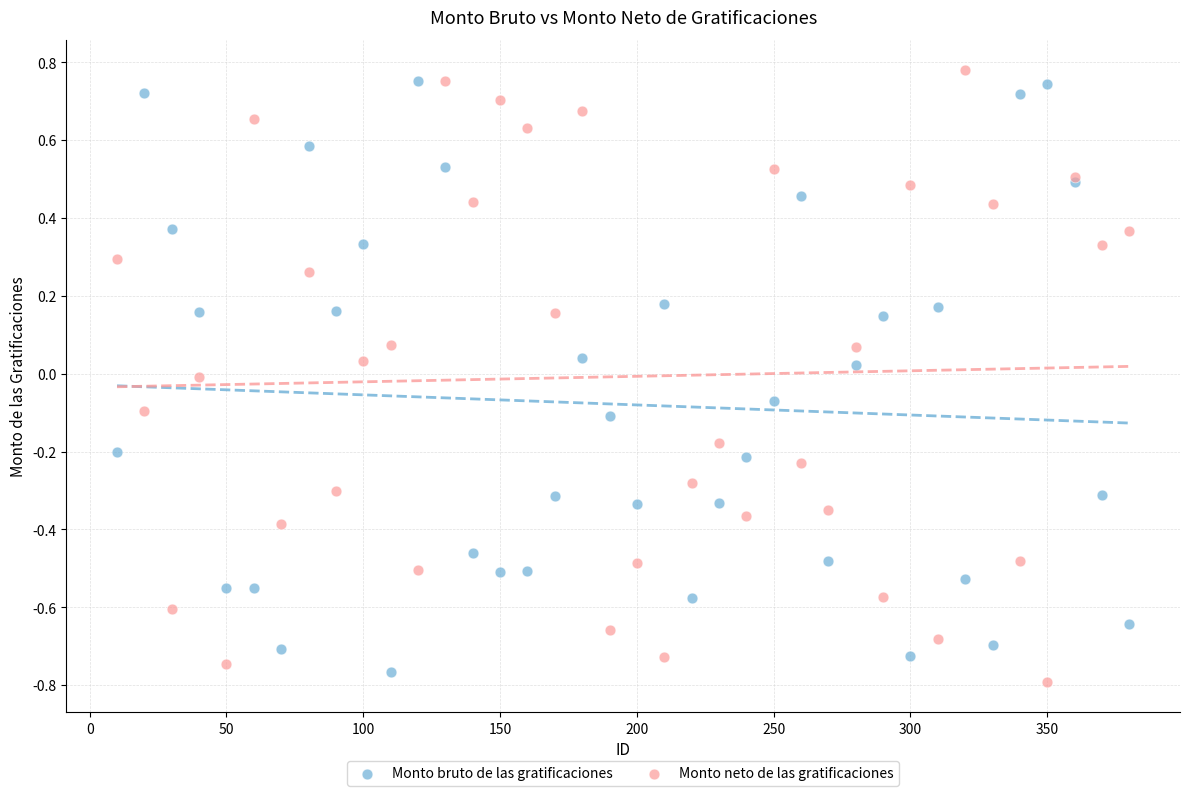

What is the X range (max minus min) for the scatter plot?

370.0